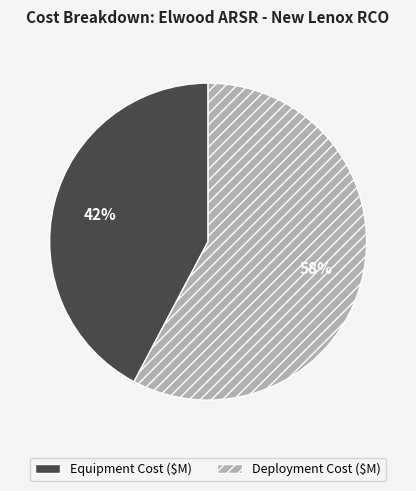

How many slices are in this pie chart?

2